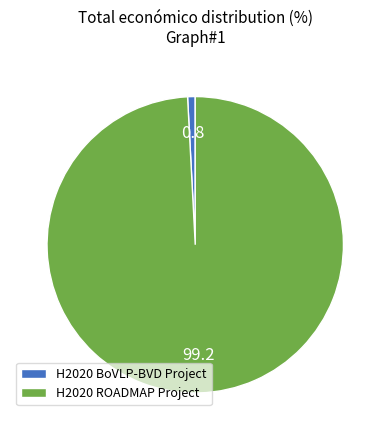

Do H2020 BoVLP-BVD Project and H2020 ROADMAP Project together represent more than half of the pie?

Yes